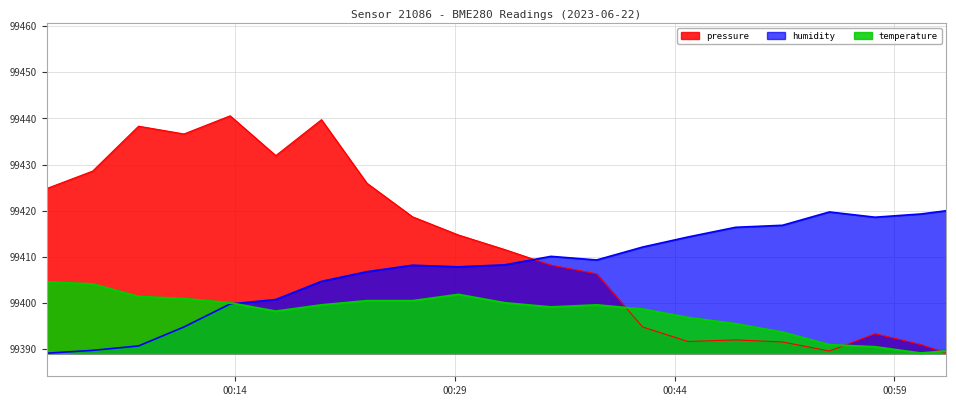

What is the value of the humidity point at the 17th from the left?

99416.9